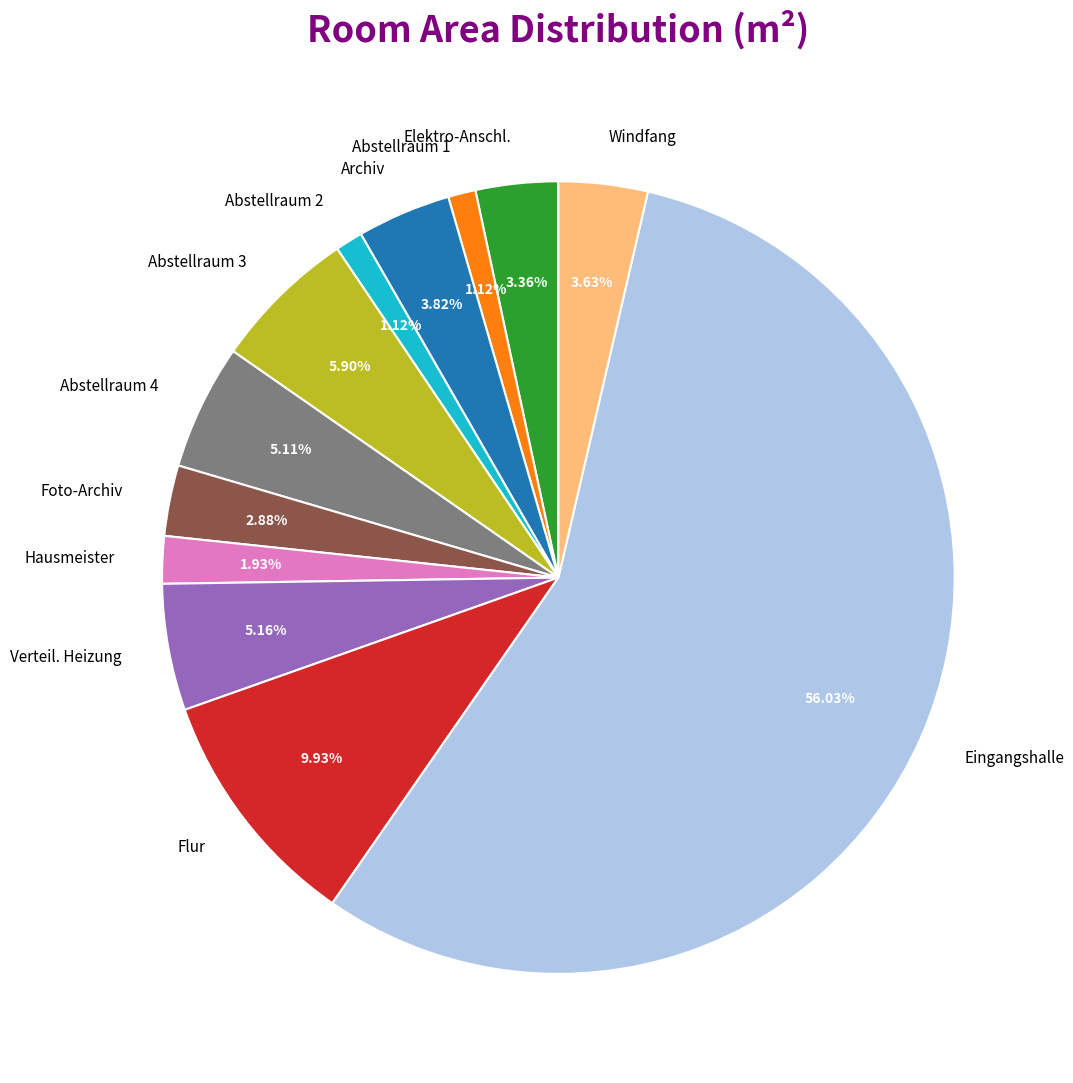

Is there a majority slice in this chart?

Yes